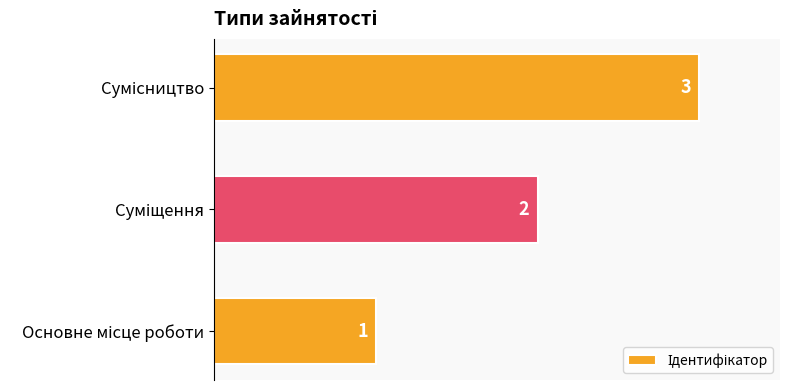

What is the sum of all values?

6